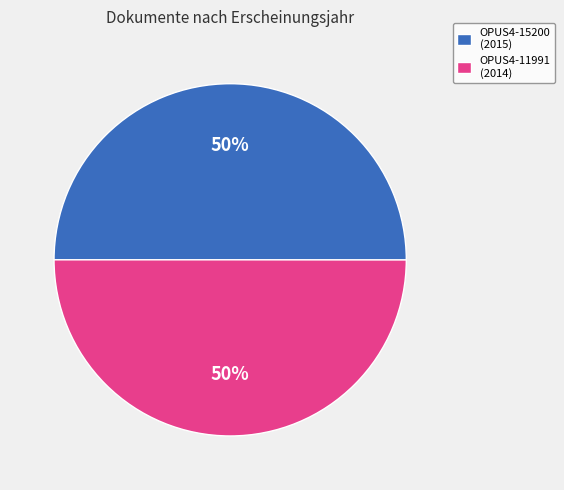

Is the sum of OPUS4-11991 (2014) and OPUS4-15200 (2015) greater than half?

Yes